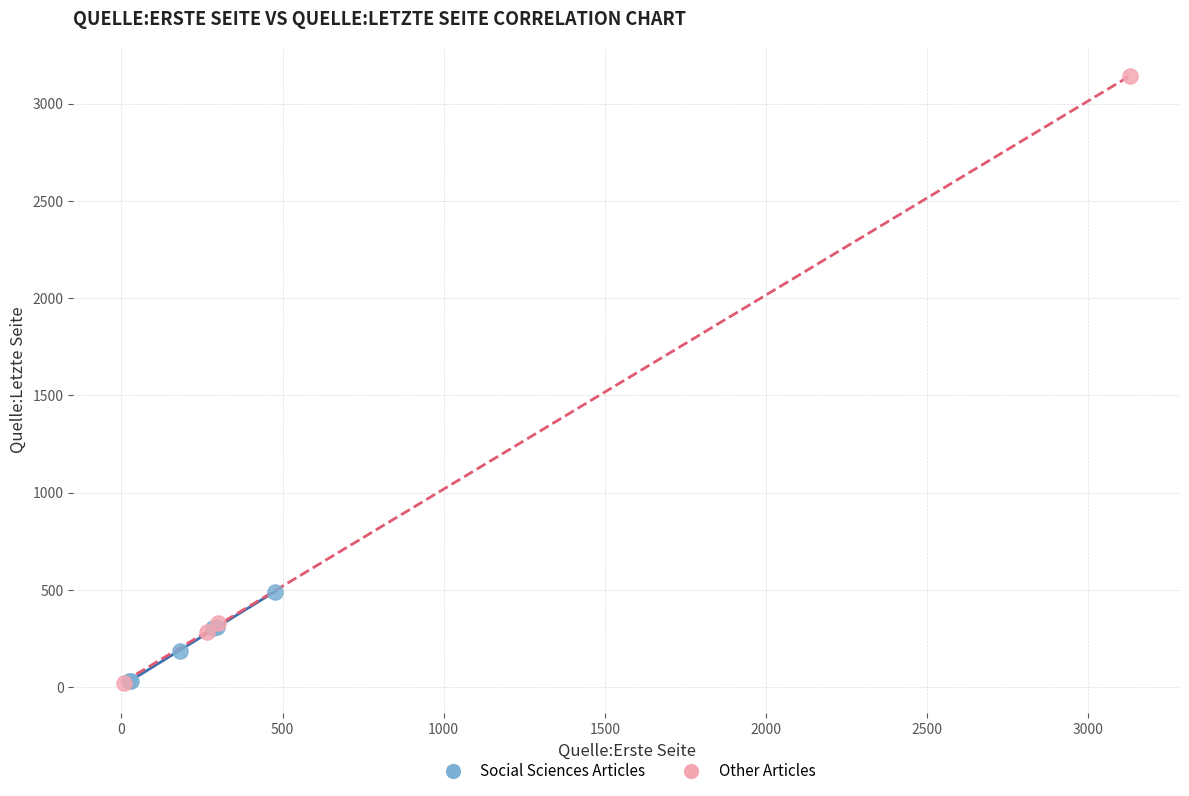

Which series has the widest spread of Y values?

Other Articles